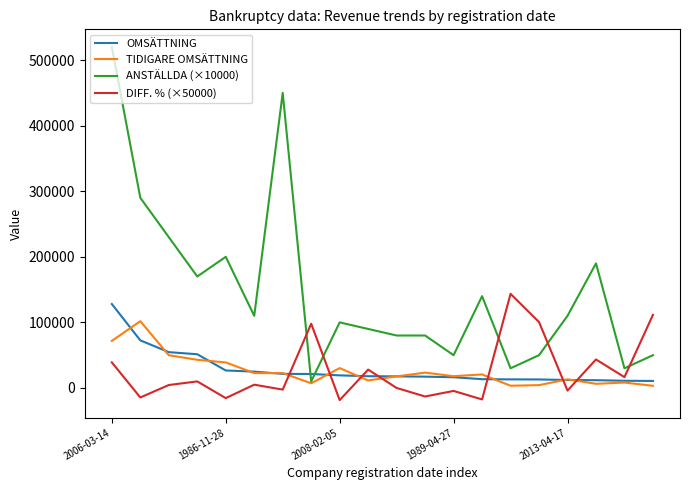

Which series has the largest total across all categories?

ANSTÄLLDA (×10000)